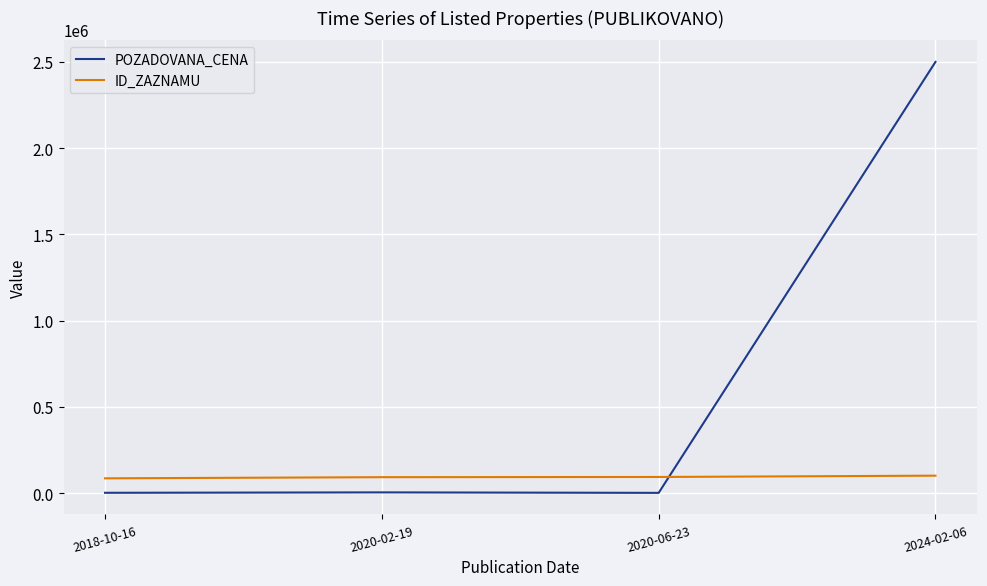

Read the ID_ZAZNAMU value at 2020-06-23, to the nearest 50.

93300